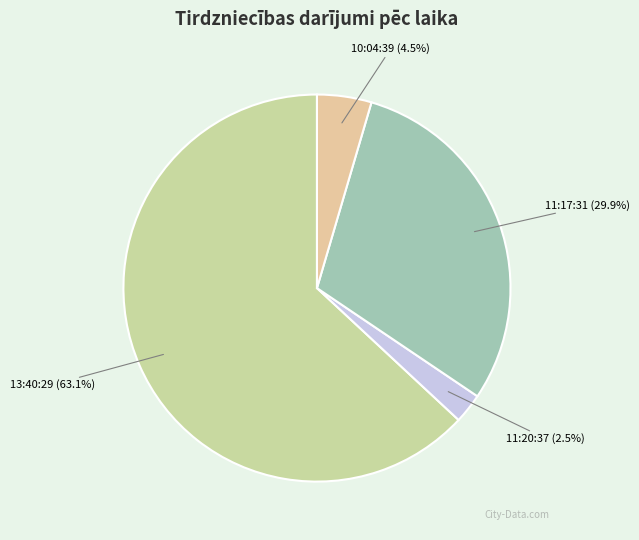

Is there any slice that represents more than half of the pie?

Yes